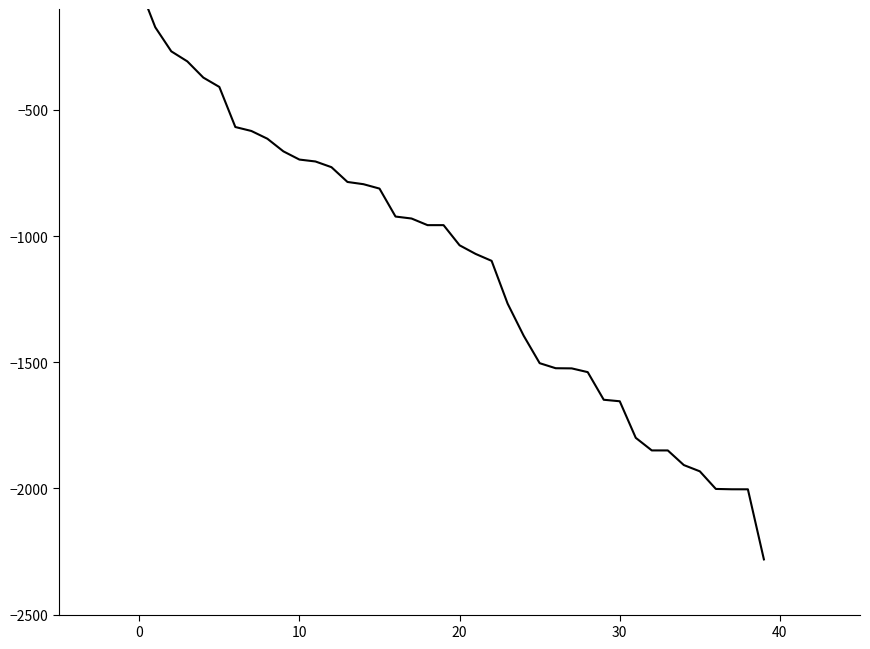

Does the chart display data point markers on the line(s)?

No